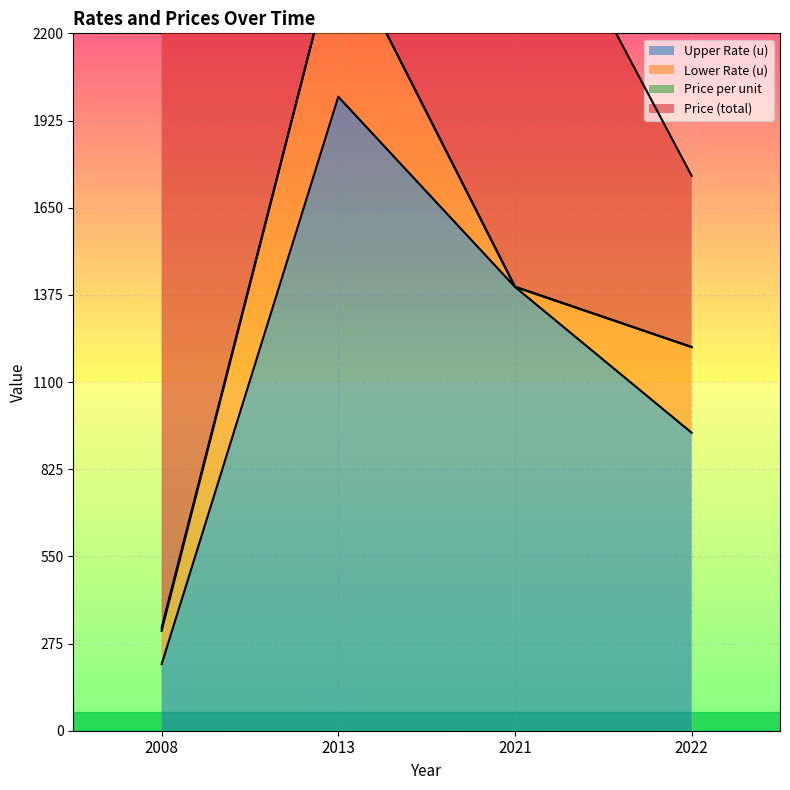

At which label is Price (total) closest to 1275?

2021